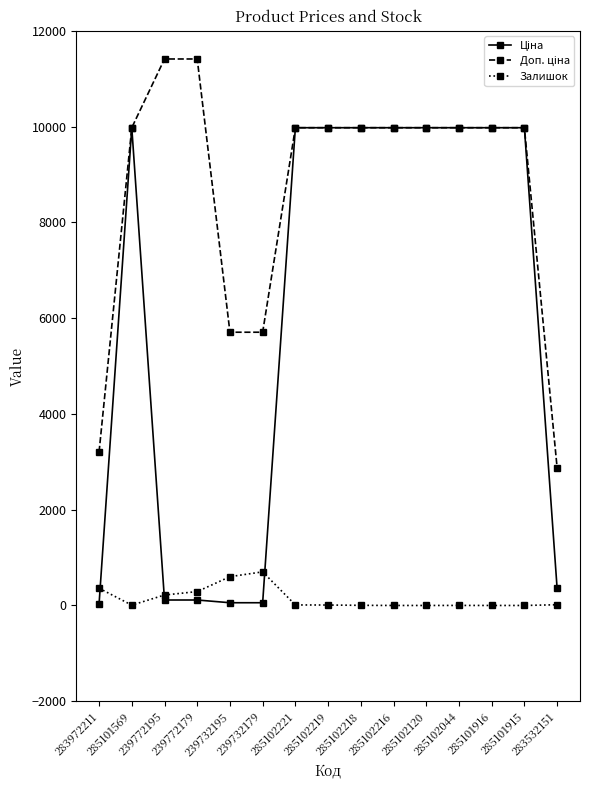

At how many categories does at least one series exceed 2654?

15